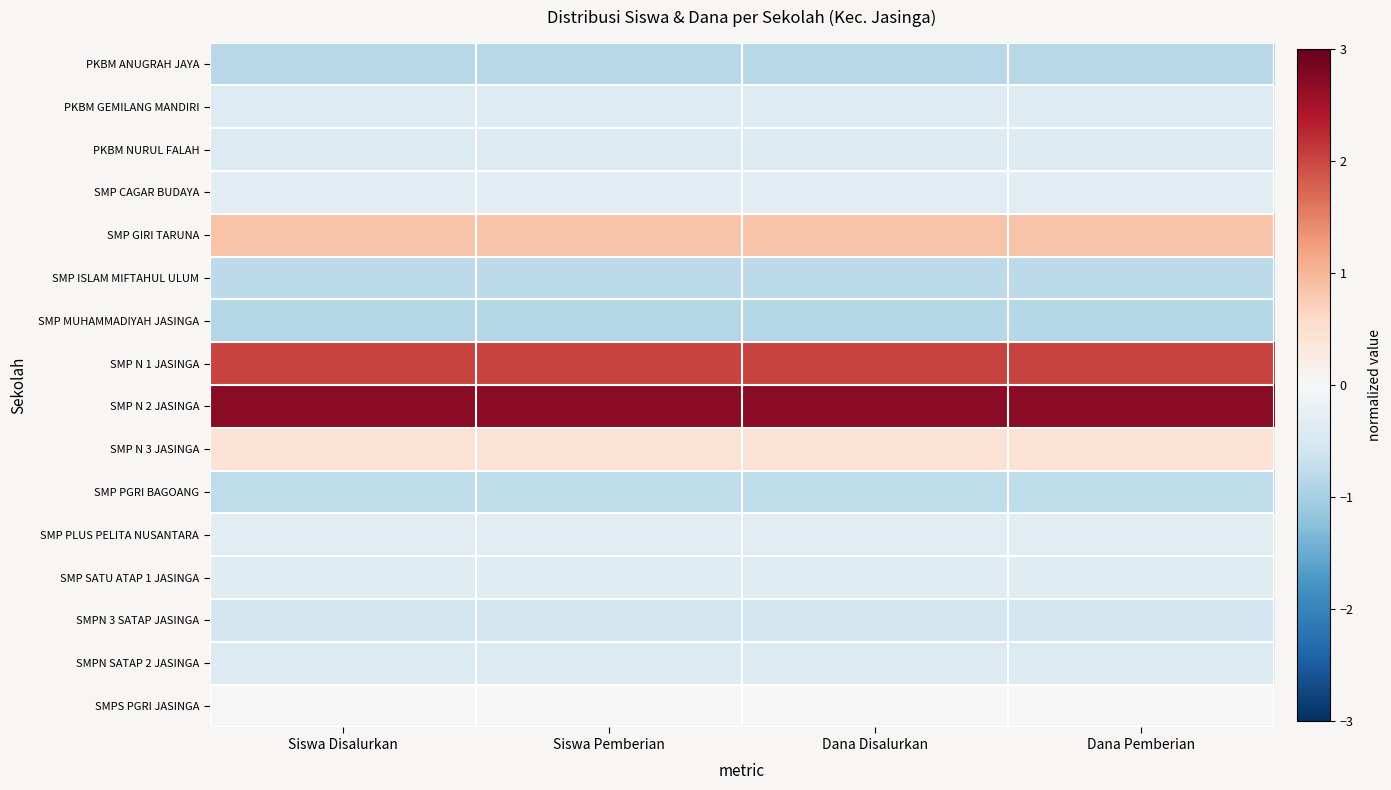

Reading left to right, extract all data points from this chart.

PKBM ANUGRAH JAYA: Siswa Disalurkan=-0.8	Siswa Pemberian=-0.8	Dana Disalurkan=-0.8	Dana Pemberian=-0.8
PKBM GEMILANG MANDIRI: Siswa Disalurkan=-0.4	Siswa Pemberian=-0.4	Dana Disalurkan=-0.4	Dana Pemberian=-0.4
PKBM NURUL FALAH: Siswa Disalurkan=-0.4	Siswa Pemberian=-0.4	Dana Disalurkan=-0.4	Dana Pemberian=-0.4
SMP CAGAR BUDAYA: Siswa Disalurkan=-0.3	Siswa Pemberian=-0.3	Dana Disalurkan=-0.3	Dana Pemberian=-0.3
SMP GIRI TARUNA: Siswa Disalurkan=0.8	Siswa Pemberian=0.8	Dana Disalurkan=0.8	Dana Pemberian=0.8
SMP ISLAM MIFTAHUL ULUM: Siswa Disalurkan=-0.8	Siswa Pemberian=-0.8	Dana Disalurkan=-0.8	Dana Pemberian=-0.8
SMP MUHAMMADIYAH JASINGA: Siswa Disalurkan=-0.9	Siswa Pemberian=-0.9	Dana Disalurkan=-0.9	Dana Pemberian=-0.9
SMP N 1 JASINGA: Siswa Disalurkan=2.0	Siswa Pemberian=2.0	Dana Disalurkan=2.0	Dana Pemberian=2.0
SMP N 2 JASINGA: Siswa Disalurkan=2.7	Siswa Pemberian=2.7	Dana Disalurkan=2.7	Dana Pemberian=2.7
SMP N 3 JASINGA: Siswa Disalurkan=0.4	Siswa Pemberian=0.4	Dana Disalurkan=0.4	Dana Pemberian=0.4
SMP PGRI BAGOANG: Siswa Disalurkan=-0.8	Siswa Pemberian=-0.8	Dana Disalurkan=-0.8	Dana Pemberian=-0.8
SMP PLUS PELITA NUSANTARA: Siswa Disalurkan=-0.3	Siswa Pemberian=-0.3	Dana Disalurkan=-0.3	Dana Pemberian=-0.3
SMP SATU ATAP 1 JASINGA: Siswa Disalurkan=-0.4	Siswa Pemberian=-0.4	Dana Disalurkan=-0.4	Dana Pemberian=-0.4
SMPN 3 SATAP JASINGA: Siswa Disalurkan=-0.5	Siswa Pemberian=-0.5	Dana Disalurkan=-0.5	Dana Pemberian=-0.5
SMPN SATAP 2 JASINGA: Siswa Disalurkan=-0.4	Siswa Pemberian=-0.4	Dana Disalurkan=-0.4	Dana Pemberian=-0.4
SMPS PGRI JASINGA: Siswa Disalurkan=-0.0	Siswa Pemberian=-0.0	Dana Disalurkan=-0.0	Dana Pemberian=-0.0